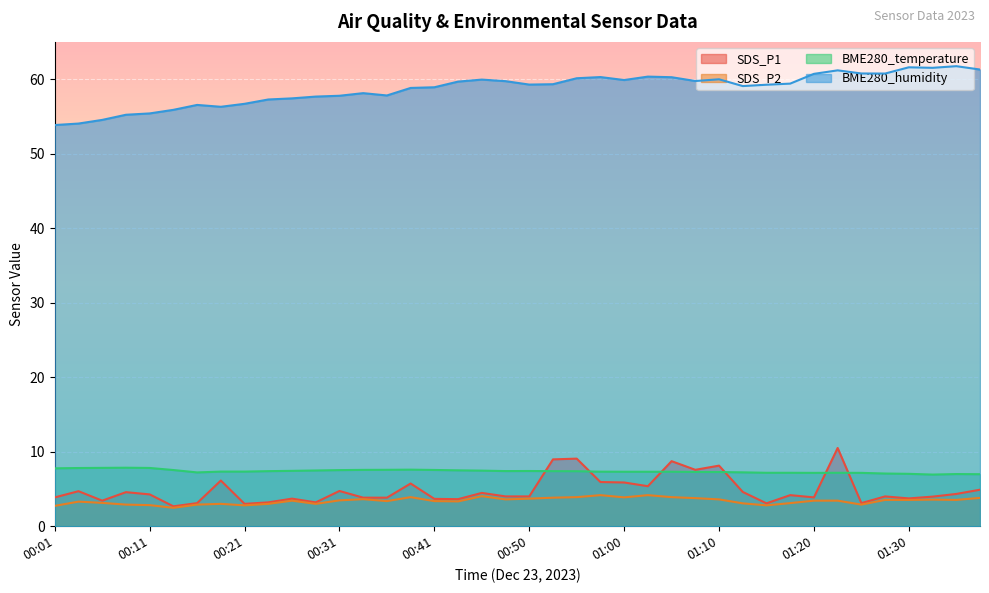

True or false: SDS_P1 has more than 1 points higher than both neighbors.

True